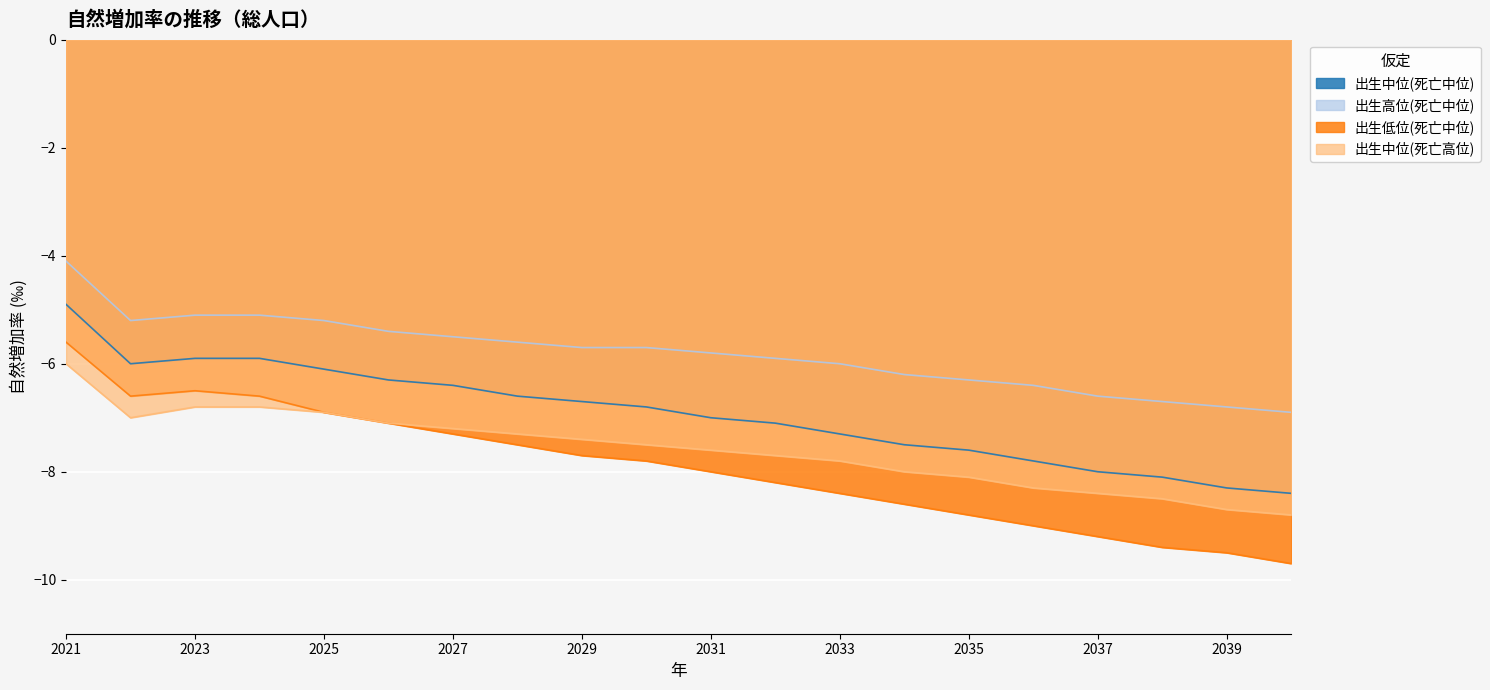

What is the sum of all 出生中位(死亡中位) values?

-138.7